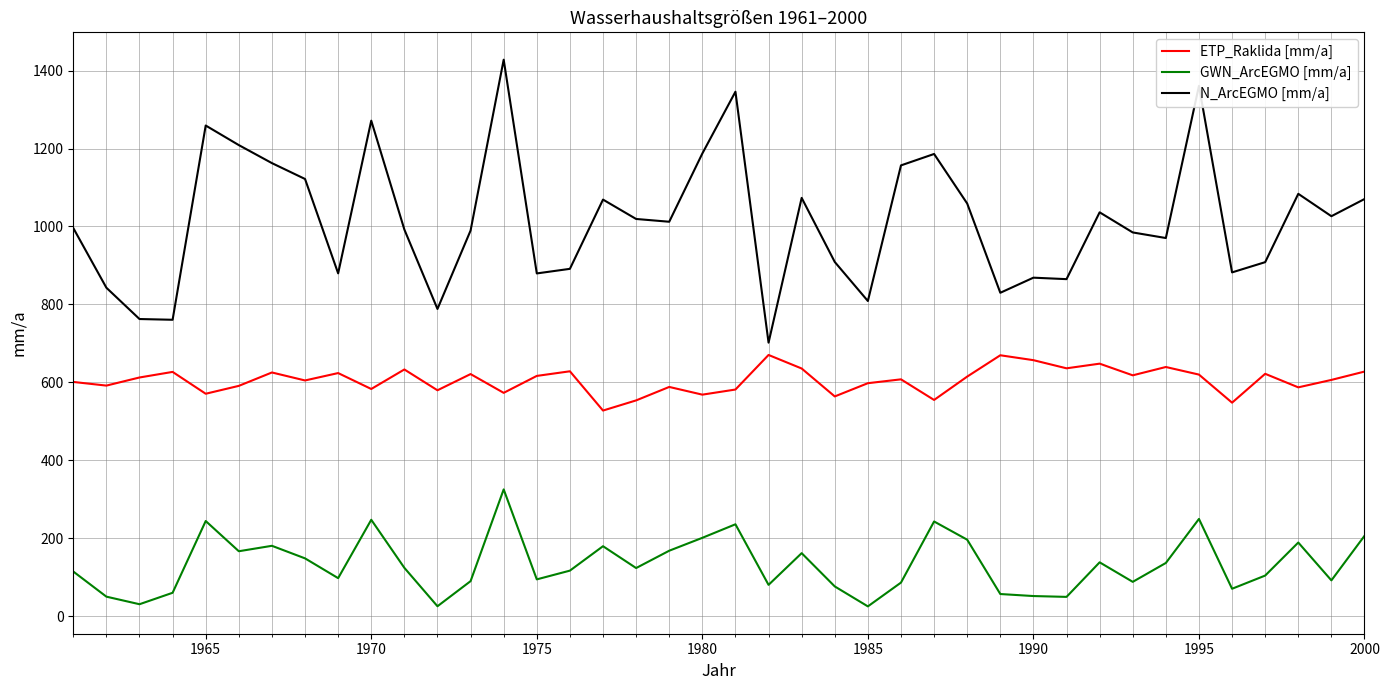

What is the greatest value displayed?

1428.0